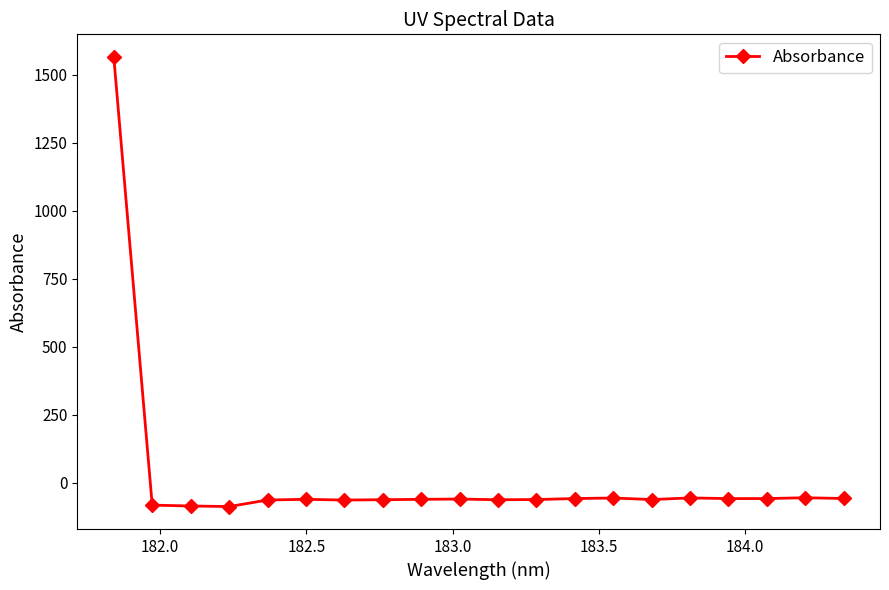

True or false: there are more than 2 points higher than both neighbors.

True